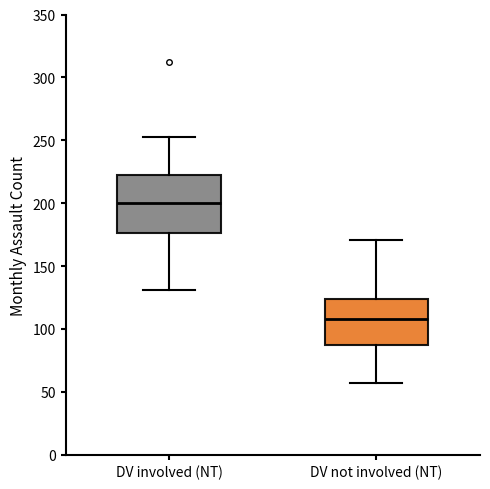

Which box's median line is the lowest?

DV not involved (NT)